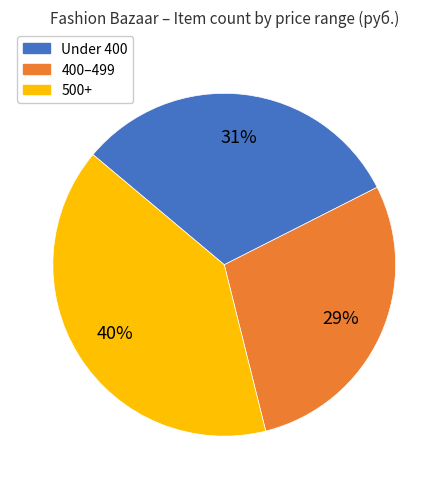

Is there any slice that represents more than half of the pie?

No